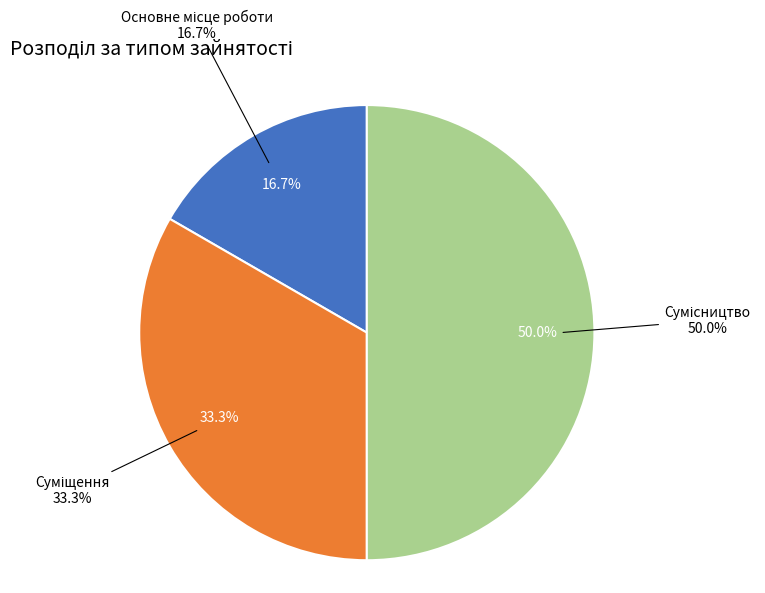

What is the change in value from Основне місце роботи to Сумісництво?

+2